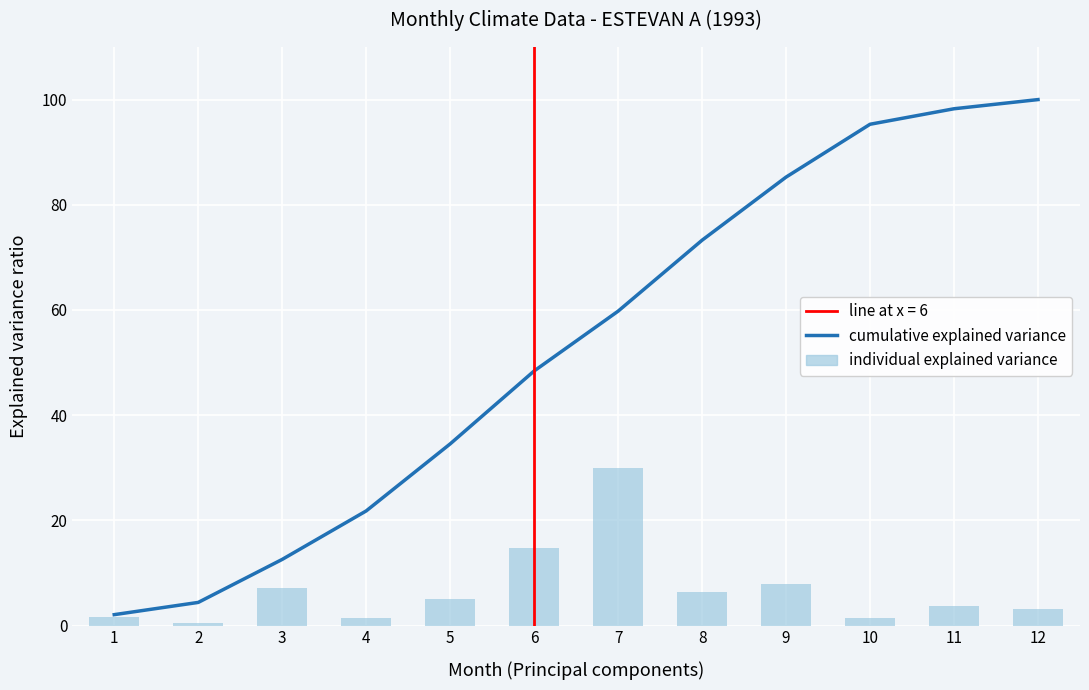

At which category is the sum across all series the highest?

12